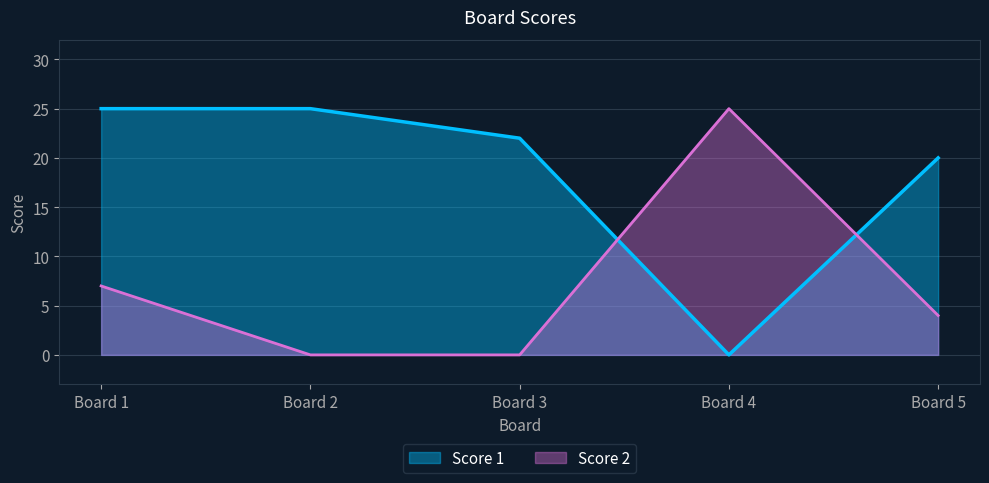

Reading right to left, extract all data points from this chart.

Score 1: Board 5=20	Board 4=0	Board 3=22	Board 2=25	Board 1=25
Score 2: Board 5=4	Board 4=25	Board 3=0	Board 2=0	Board 1=7